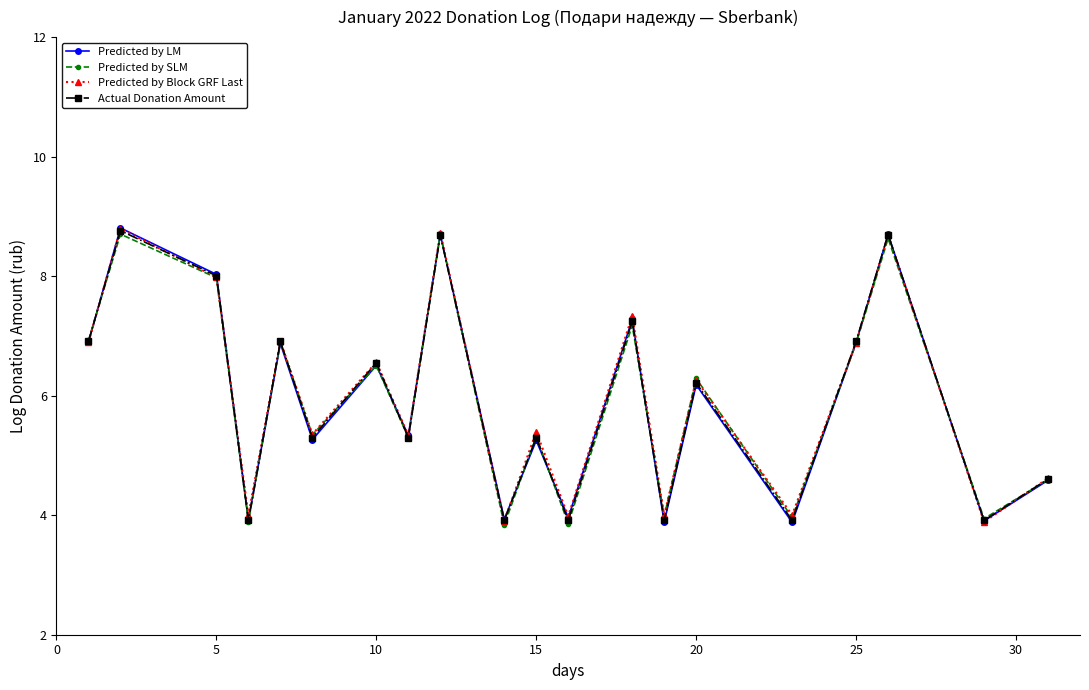

What is the minimum value for Predicted by SLM?

3.8